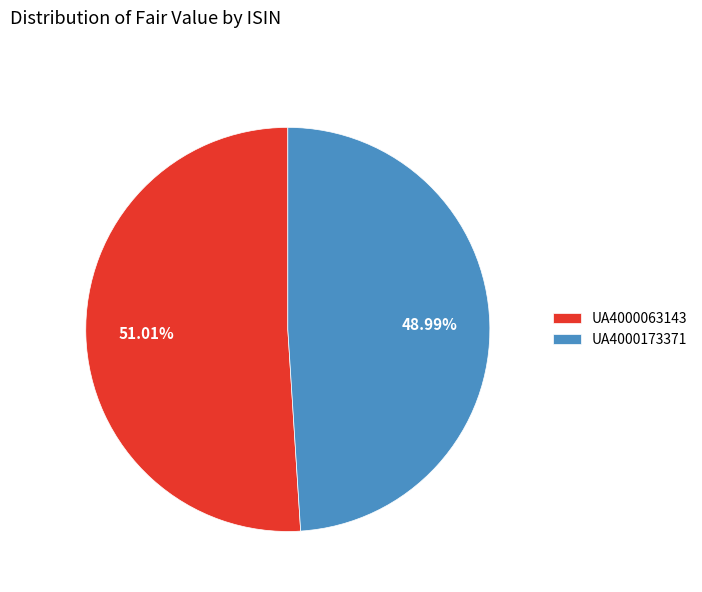

To the nearest percent, what percentage of the pie is UA4000063143?

51%